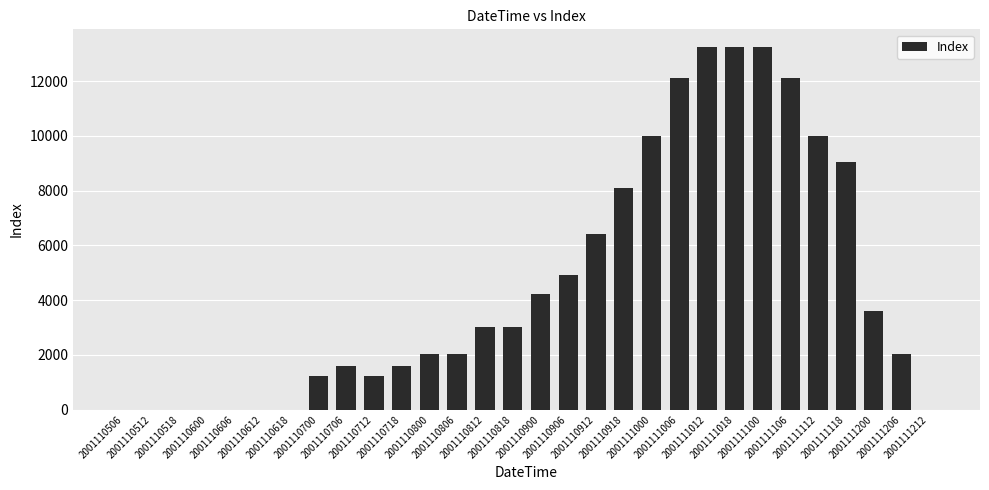

What is the average value?

4597